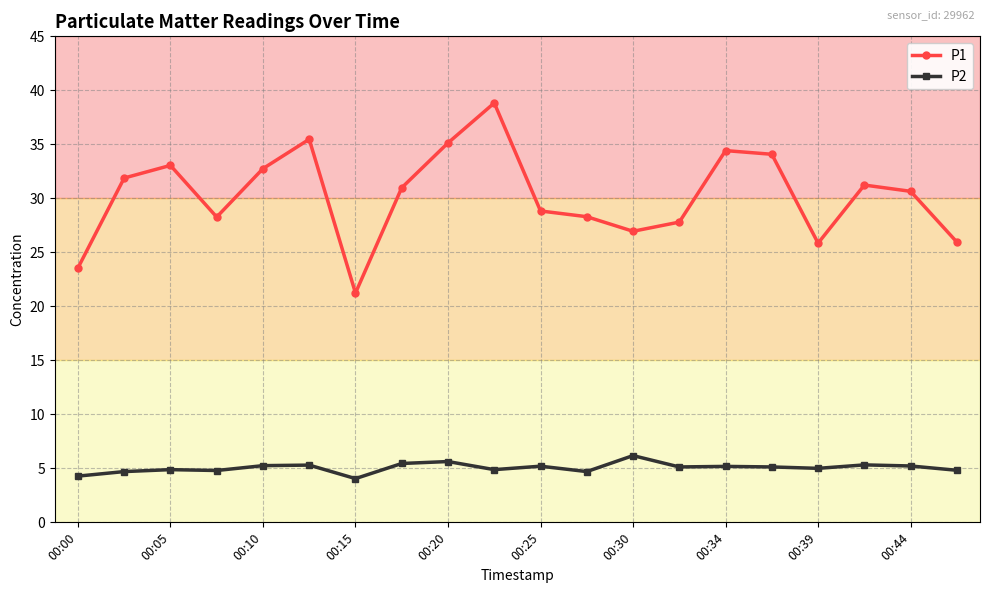

At how many categories does at least one series exceed 13?

20